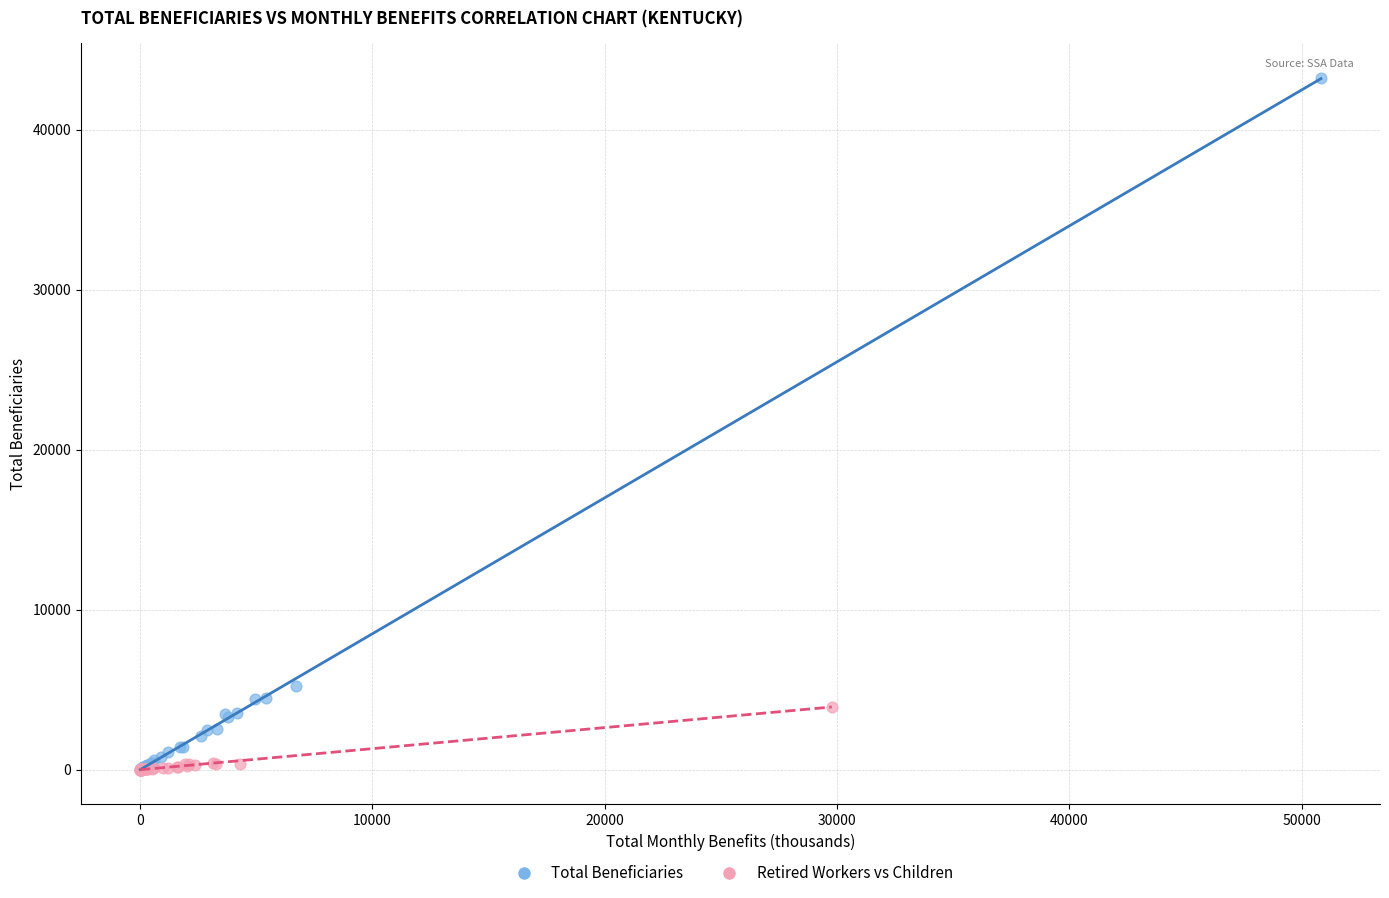

Which series contains the highest Y value?

Total Beneficiaries